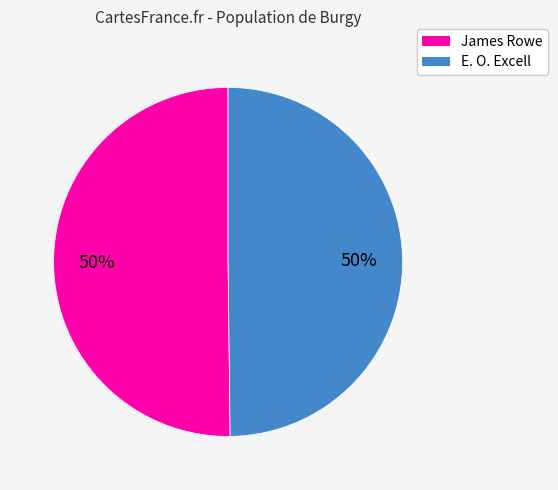

Approximately how many times larger is the value at E. O. Excell compared to James Rowe?

1.0